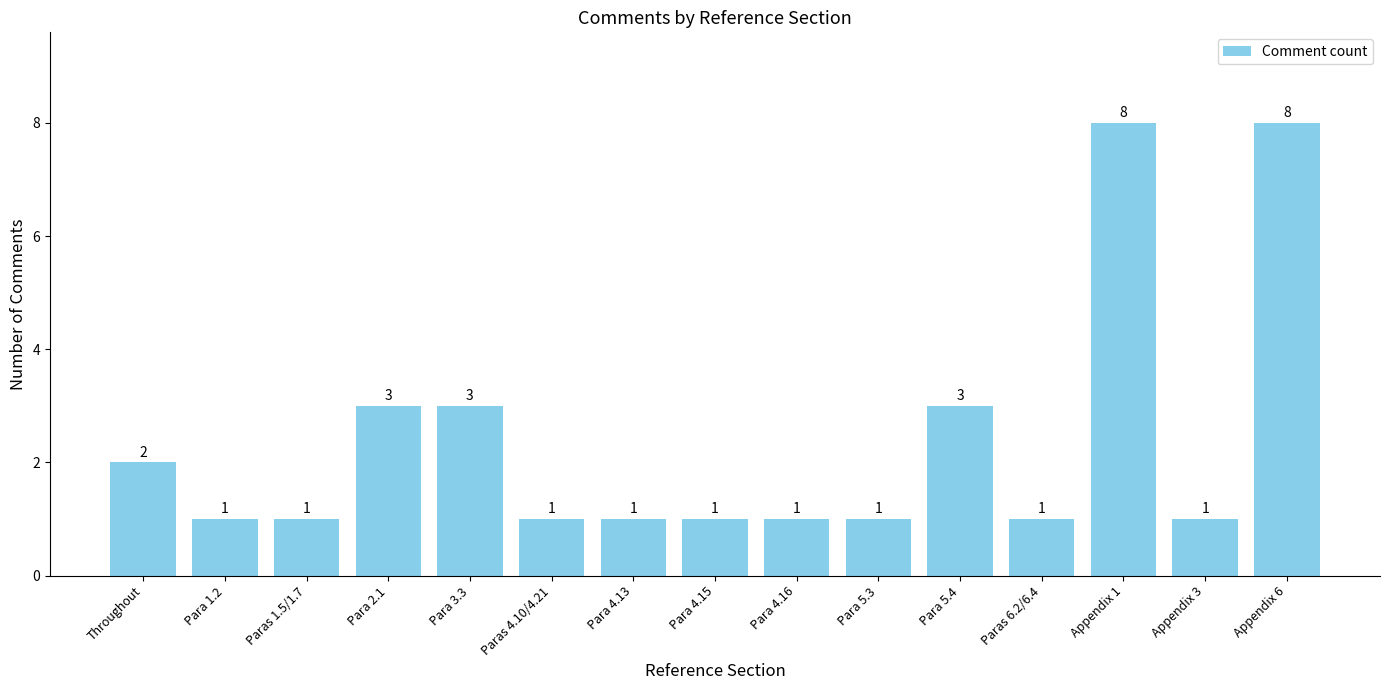

Are the bars grouped side by side (vs. stacked)?

No